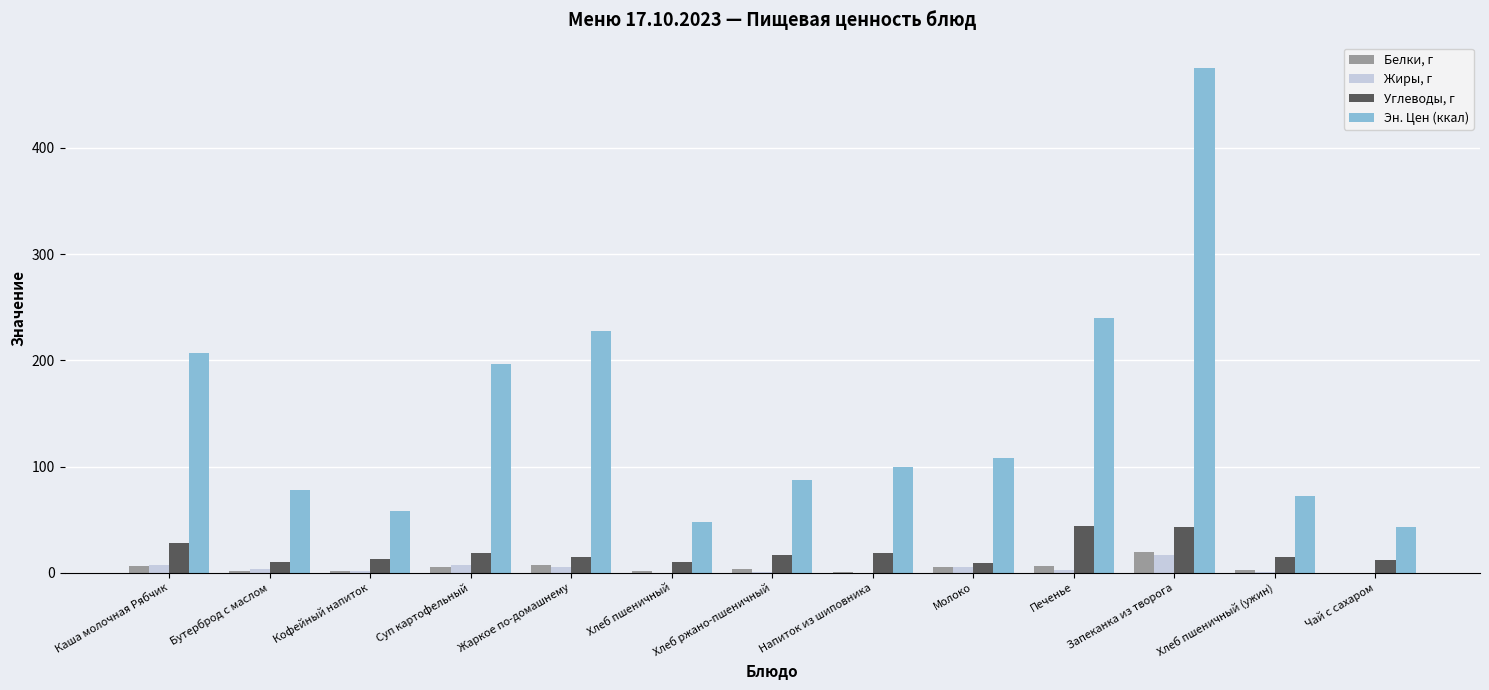

Count the number of data series in this chart.

4